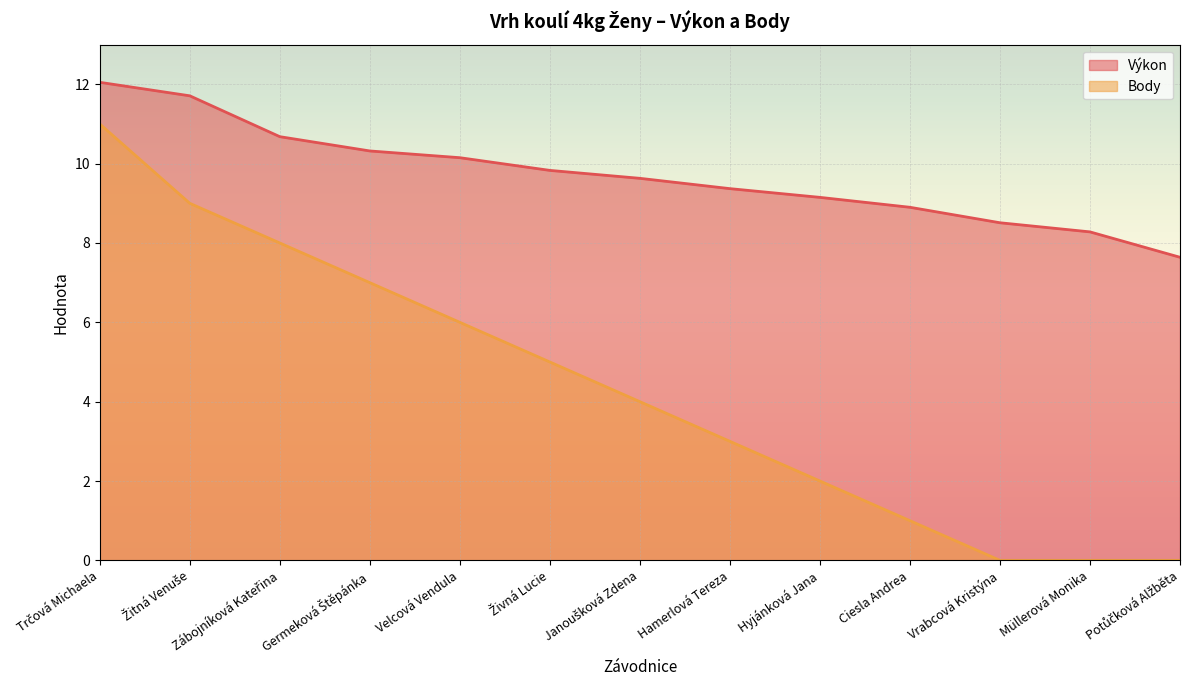

Reading left to right, transcribe all the data shown in this chart.

Výkon: 12.1	11.7	10.7	10.3	10.2	9.8	9.6	9.4	9.2	8.9	8.5	8.3	7.6
Body: 11.0	9.0	8.0	7.0	6.0	5.0	4.0	3.0	2.0	1.0	0.0	0.0	0.0